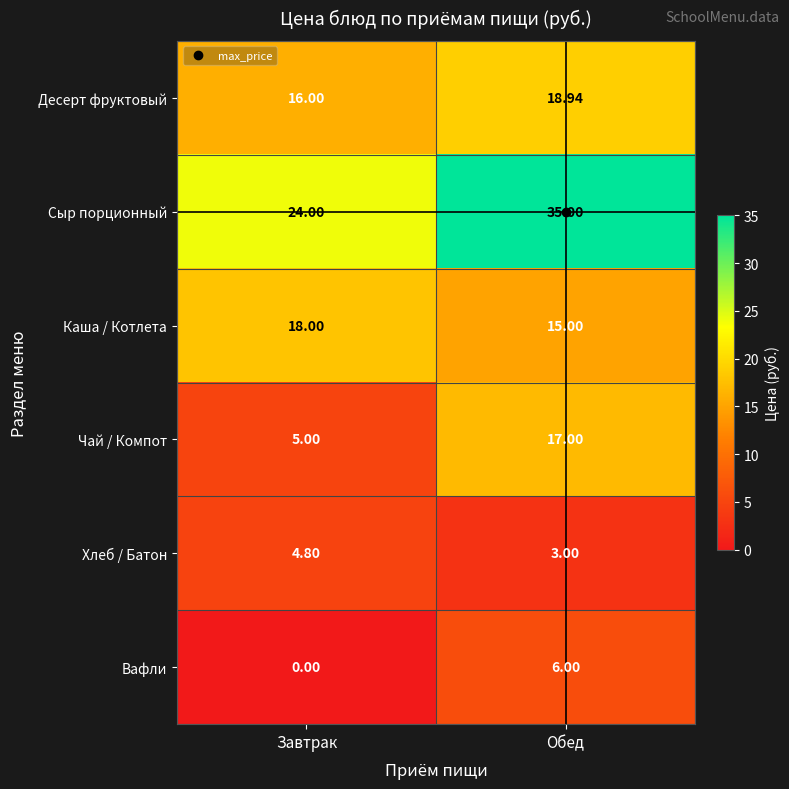

Reading left to right, list all the values displayed in this chart.

row_0: 16.0	18.9
row_1: 24.0	35.0
row_2: 18.0	15.0
row_3: 5.0	17.0
row_4: 4.8	3.0
row_5: 0.0	6.0